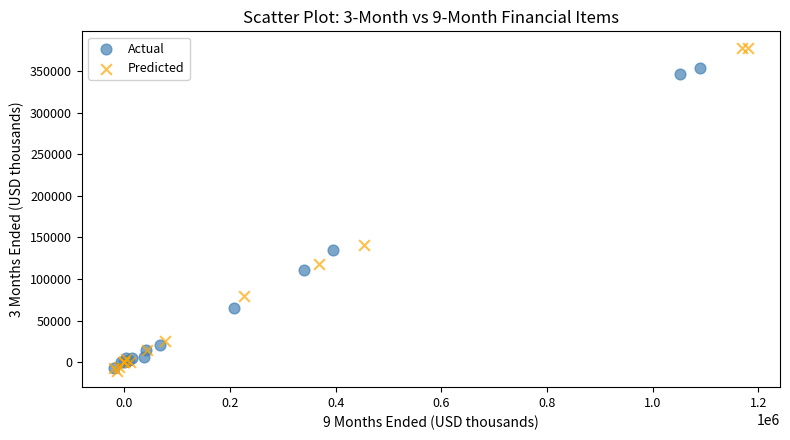

Which series has the largest Y range (max minus min)?

Predicted